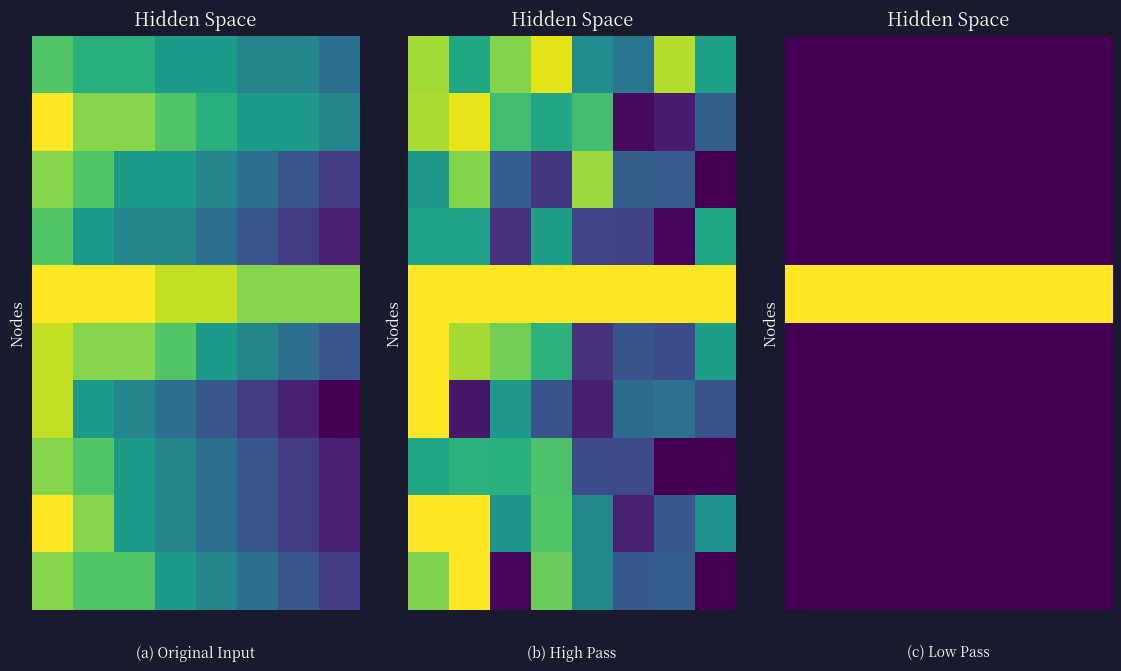

Between 3 and 4, which is larger?

3